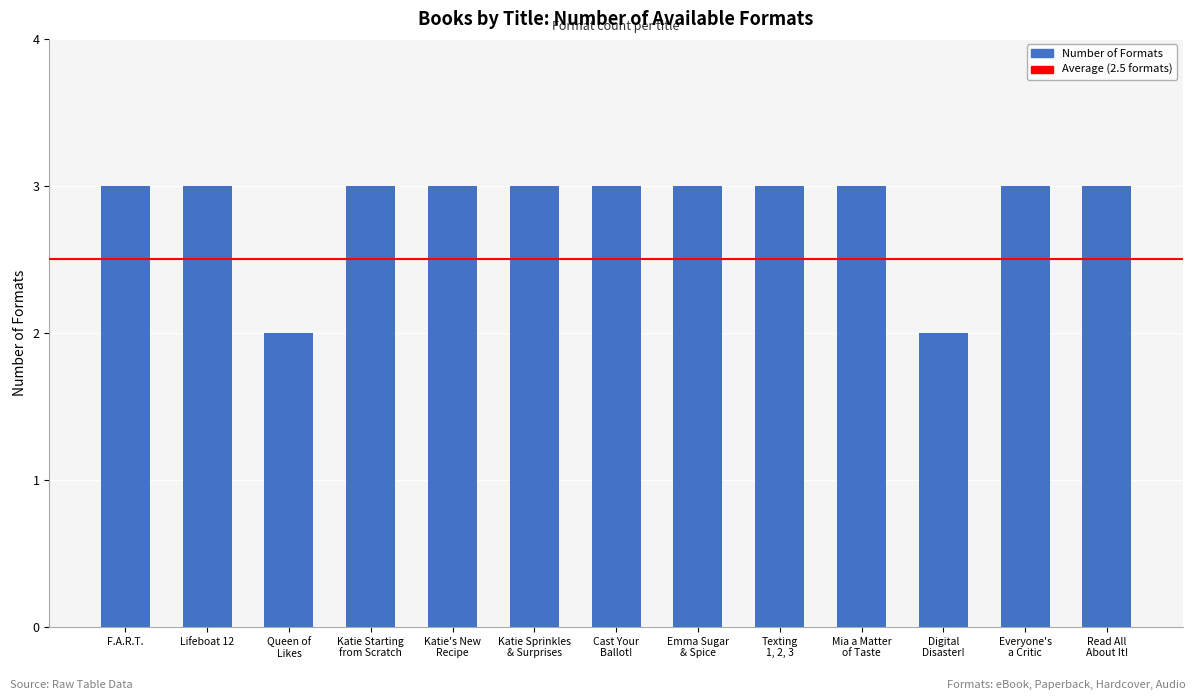

What is the smallest value displayed?

2